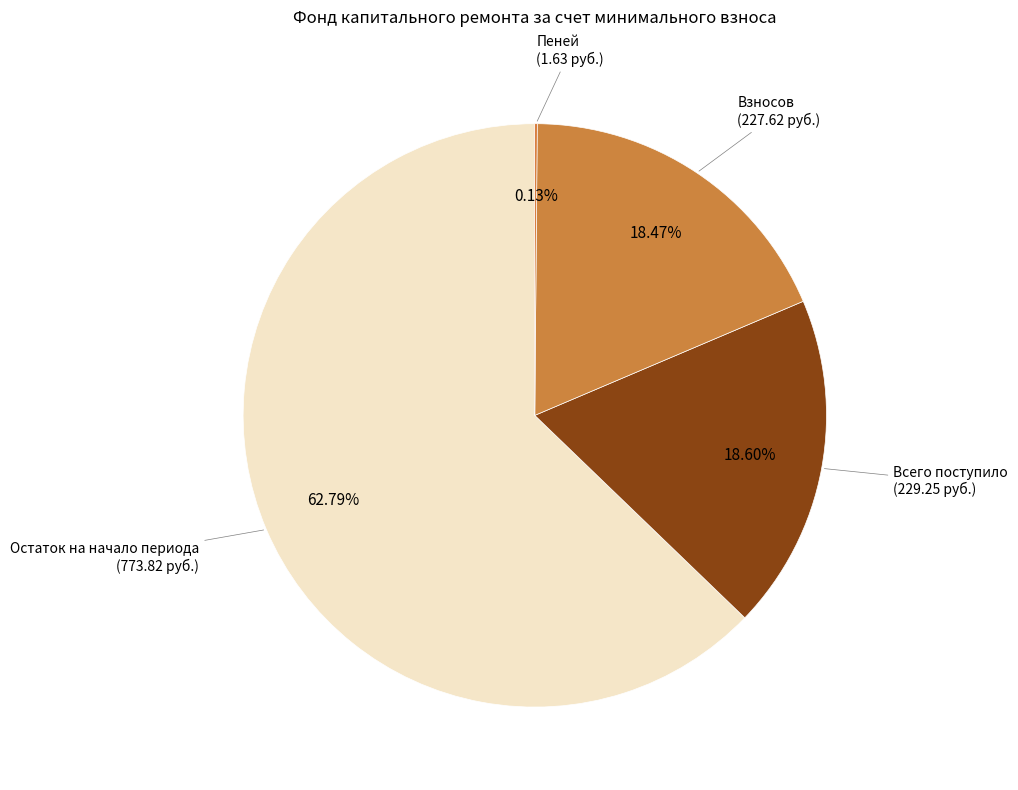

What is the largest slice in the pie chart?

Остаток на начало периода